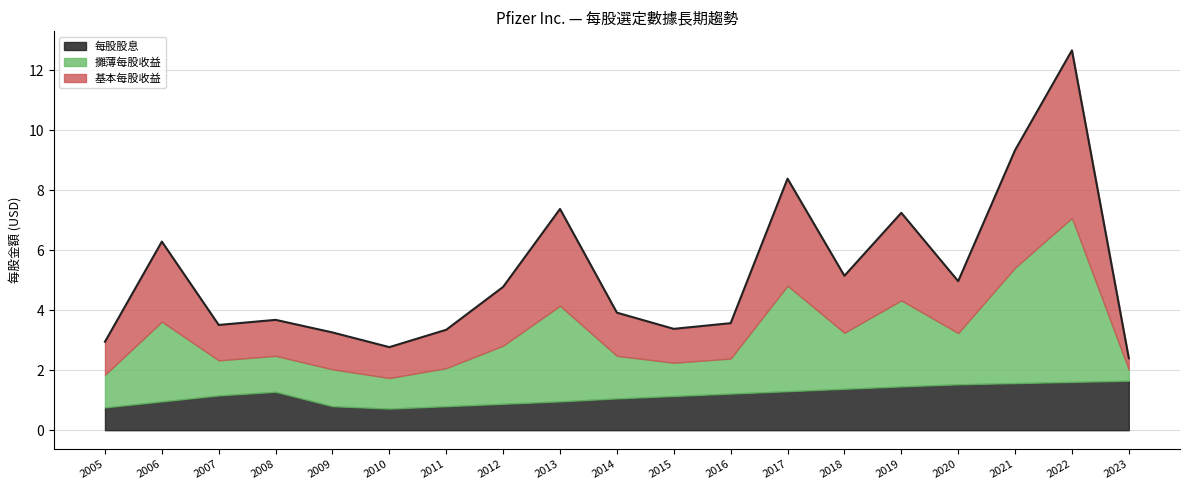

Reading right to left, extract all data points from this chart.

基本每股收益: 2023=0.4	2022=5.6	2021=3.9	2020=1.7	2019=2.9	2018=1.9	2017=3.6	2016=1.2	2015=1.1	2014=1.4	2013=3.2	2012=2.0	2011=1.3	2010=1.0	2009=1.2	2008=1.2	2007=1.2	2006=2.7	2005=1.1
攤薄每股收益: 2023=0.4	2022=5.5	2021=3.9	2020=1.7	2019=2.9	2018=1.9	2017=3.5	2016=1.2	2015=1.1	2014=1.4	2013=3.2	2012=1.9	2011=1.3	2010=1.0	2009=1.2	2008=1.2	2007=1.2	2006=2.7	2005=1.1
每股股息: 2023=1.6	2022=1.6	2021=1.6	2020=1.5	2019=1.5	2018=1.4	2017=1.3	2016=1.2	2015=1.1	2014=1.1	2013=1.0	2012=0.9	2011=0.8	2010=0.7	2009=0.8	2008=1.3	2007=1.2	2006=1.0	2005=0.8